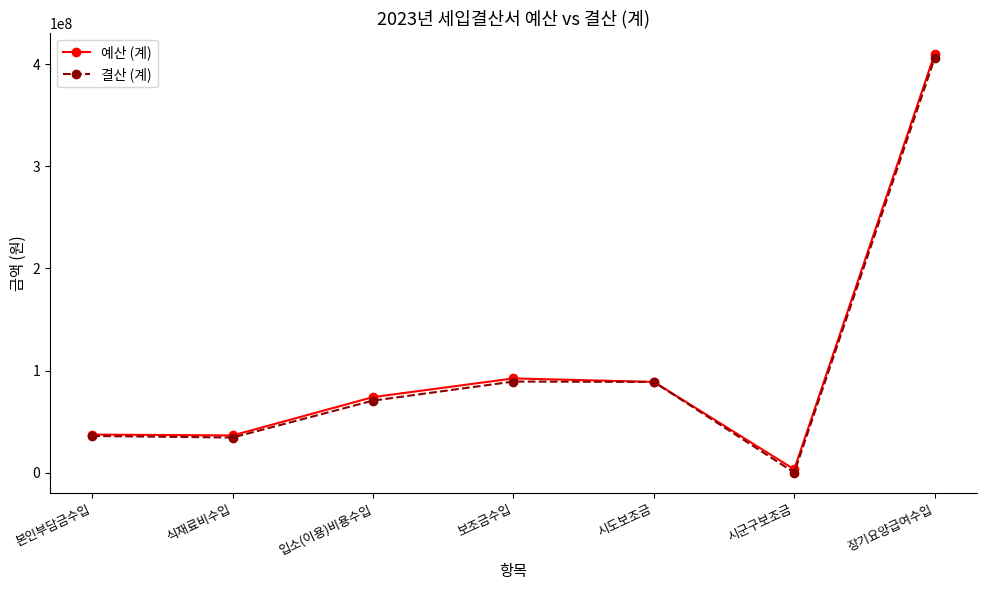

What is the difference between the 결산 (계) values at 시군구보조금 and 식재료비수입?

34218500